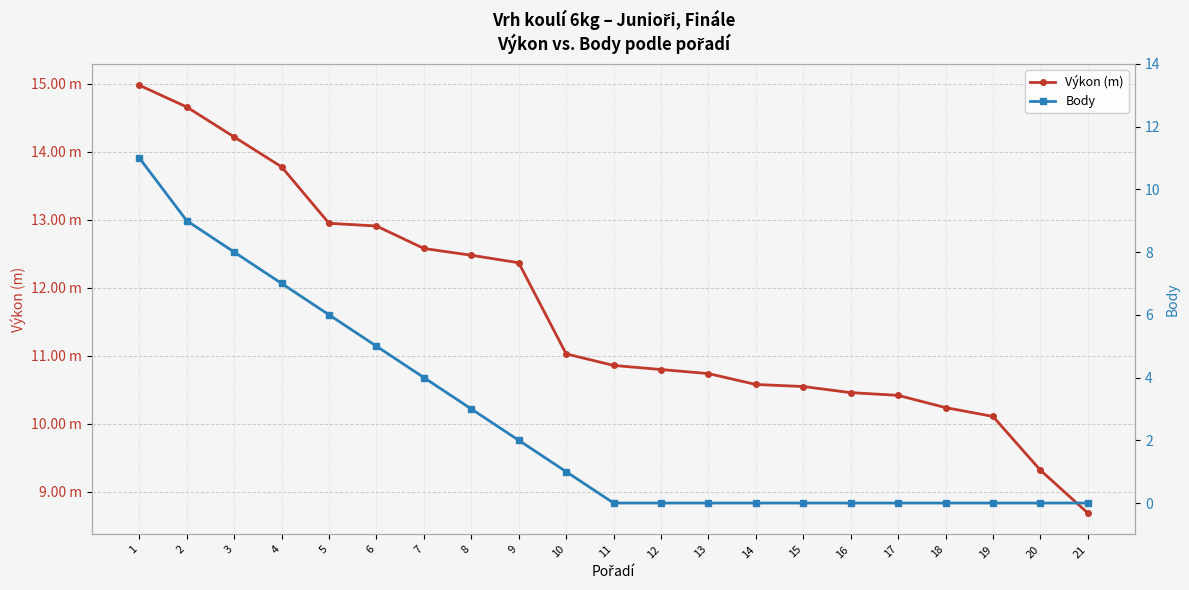

Between 5 and 16, which series saw the biggest shift?

Body